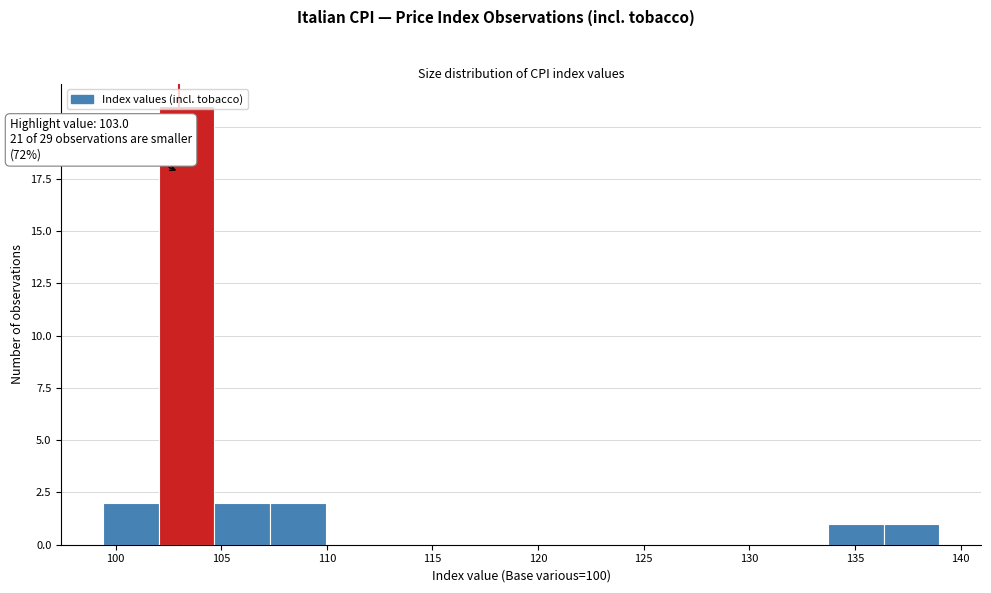

Over which range of the x-axis is the bar tallest?

102.0 to 104.5